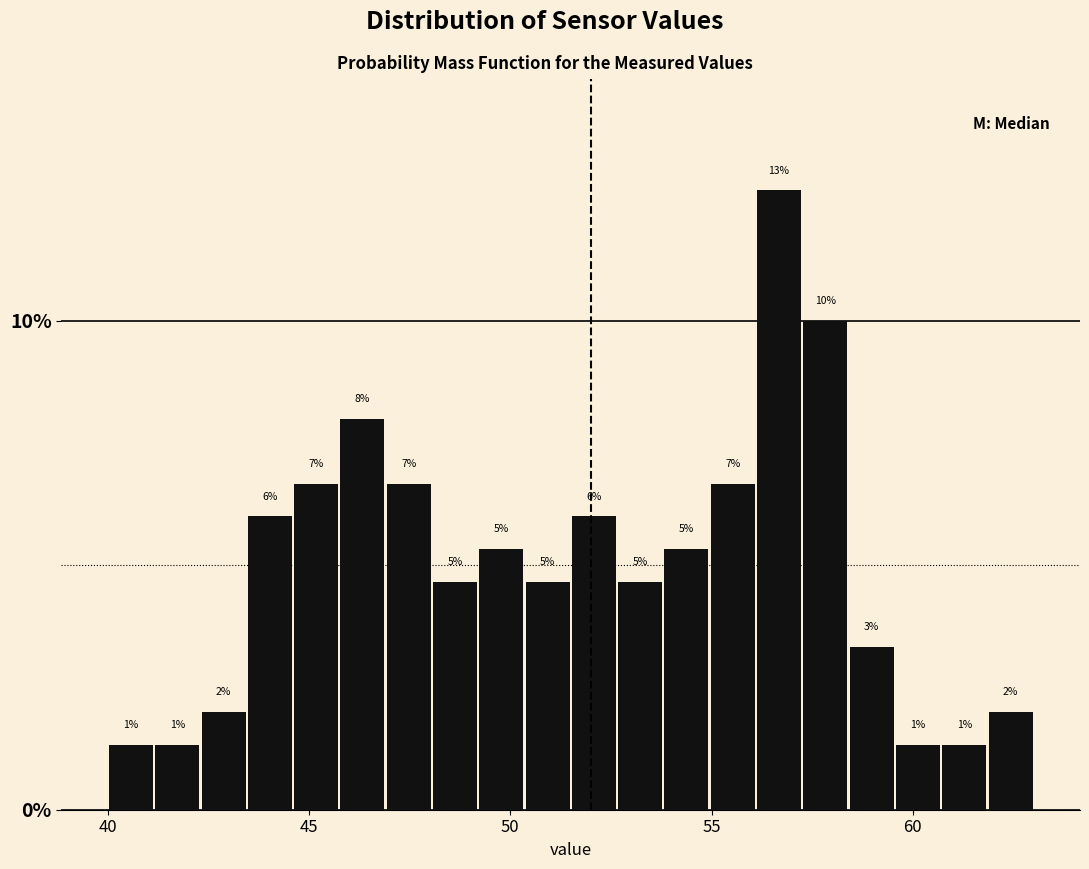

Read against the x-axis, roughly where is the centre of the tallest bar?

56.5